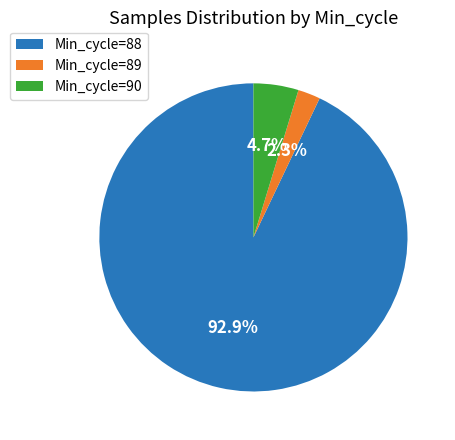

Rank the categories by value from lowest to highest.

Min_cycle=89, Min_cycle=90, Min_cycle=88